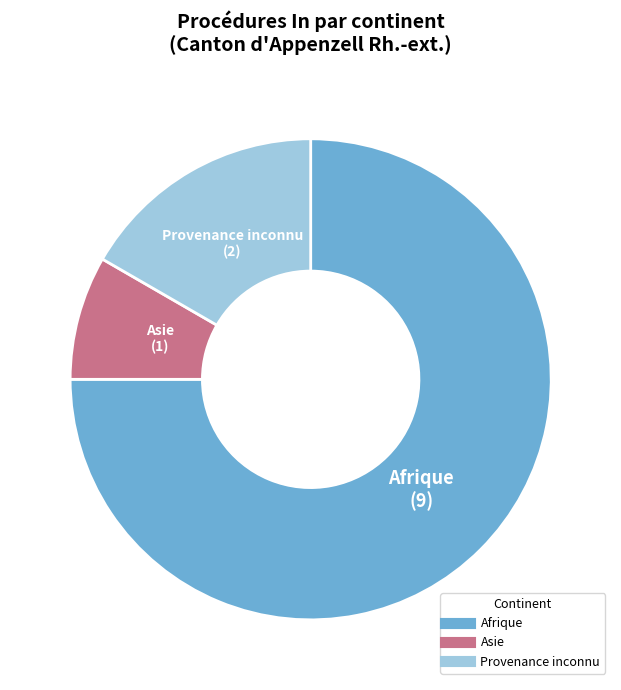

How many segments does this pie chart have?

3